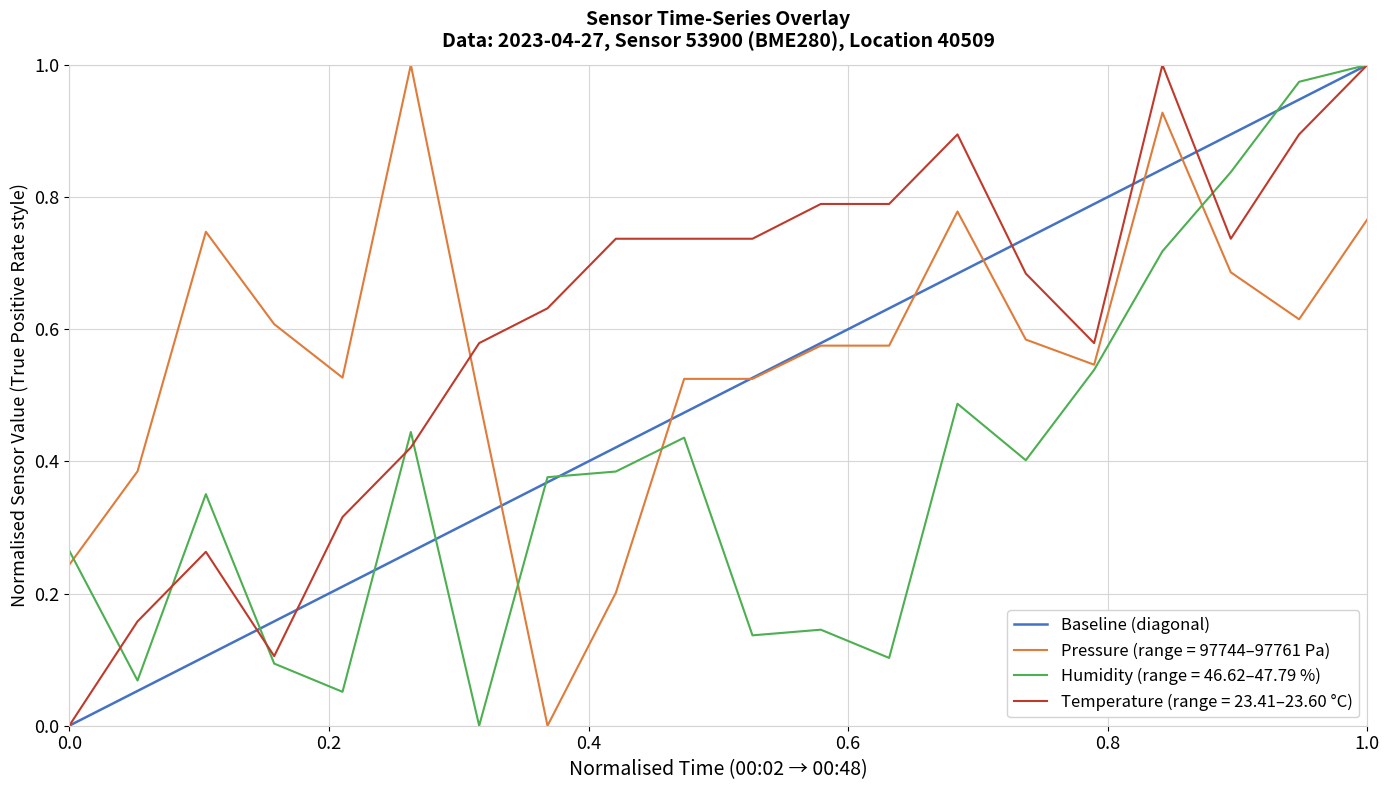

Which category has the highest value in the Baseline (diagonal) series?

1.0